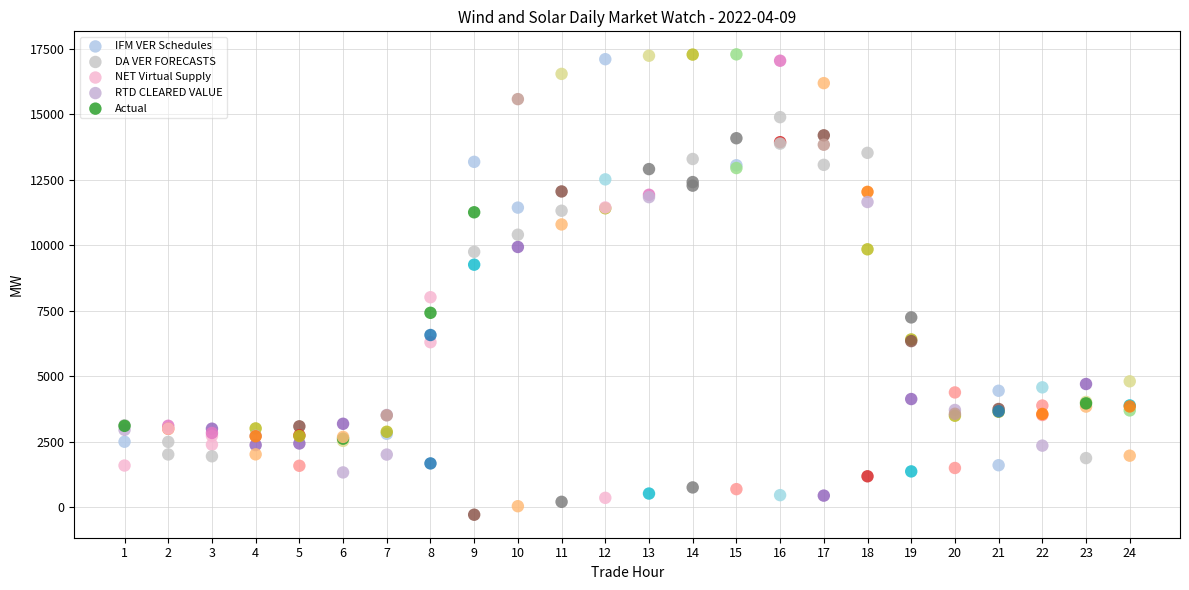

What are all the series names shown in the legend?

IFM VER Schedules, DA VER FORECASTS, NET Virtual Supply, RTD CLEARED VALUE, Actual